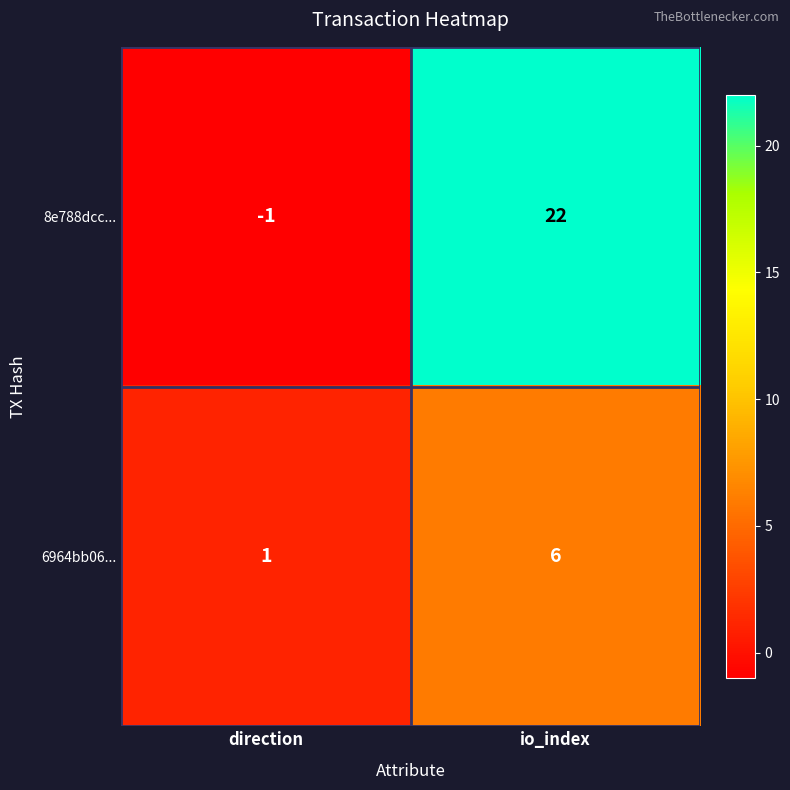

Rank the series at io_index from highest to lowest value.

8e788dcc..., 6964bb06...